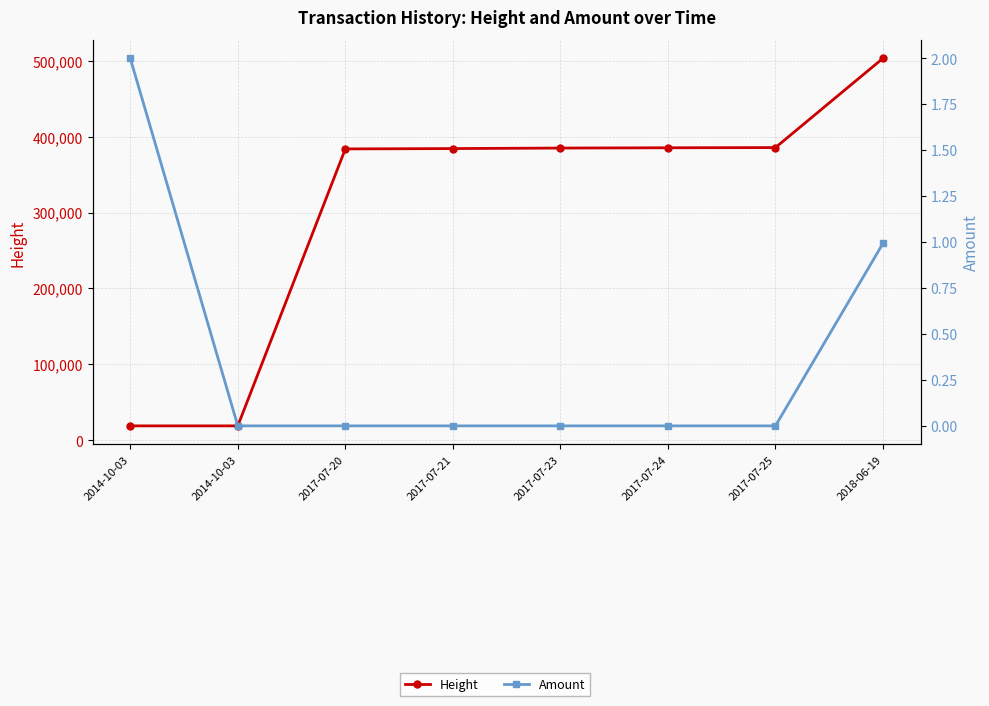

What is the difference between the maximum and minimum values in the Amount series?

2.0